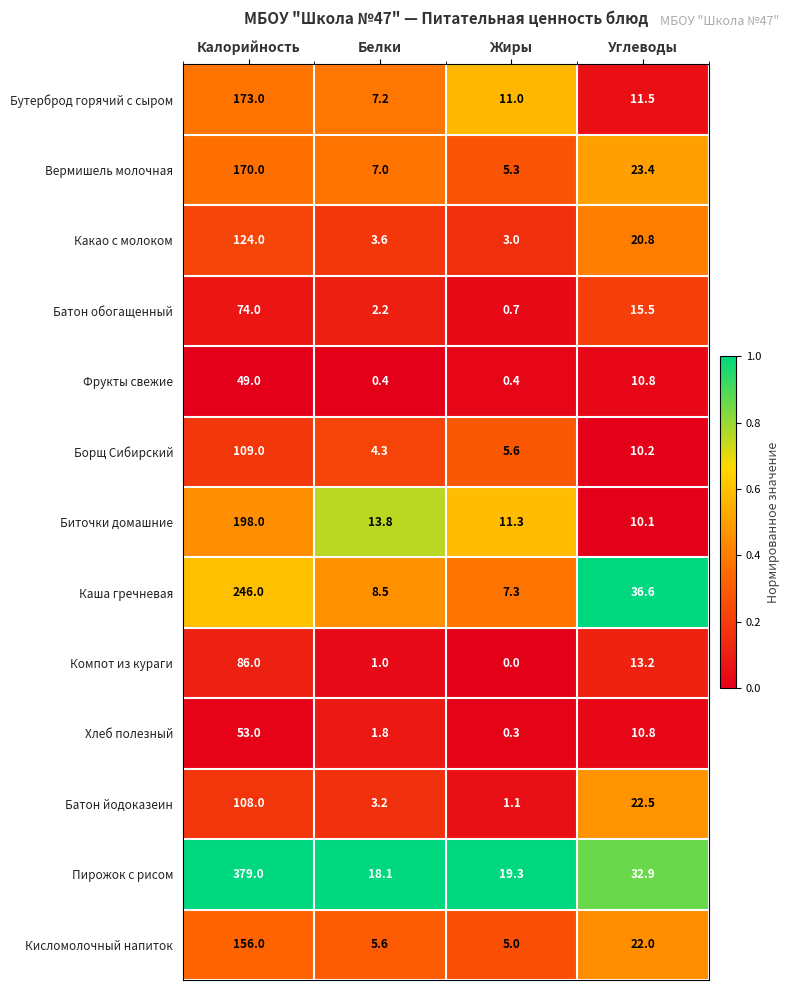

What is the total value across all series at Углеводы?

240.3